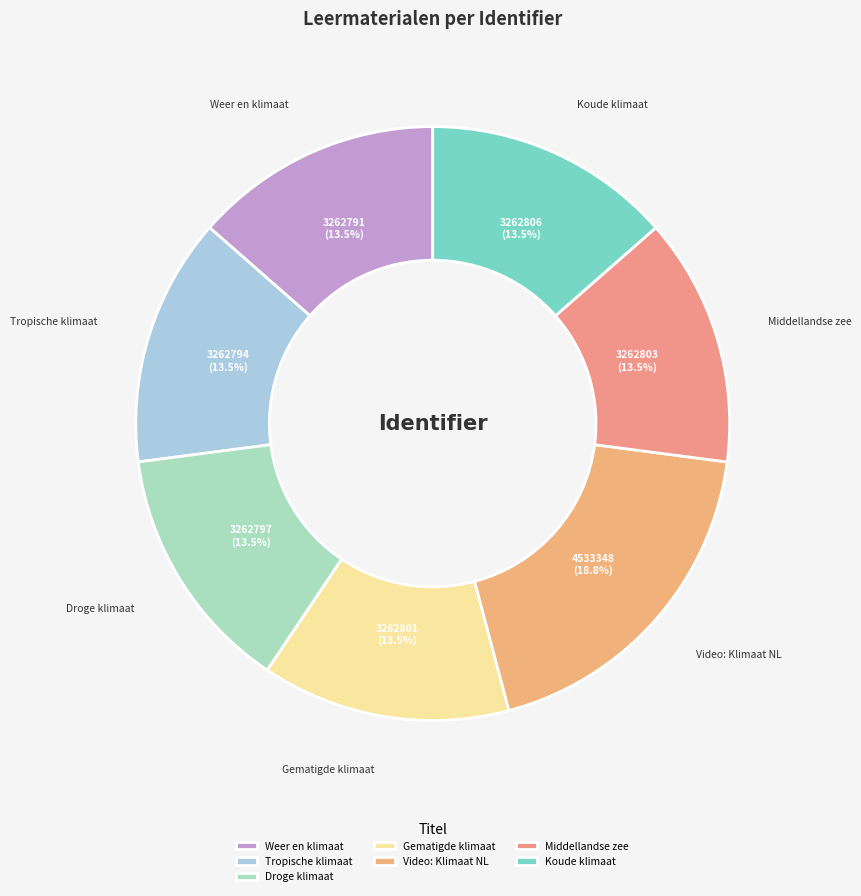

Which slice is the largest?

Video: Klimaat NL